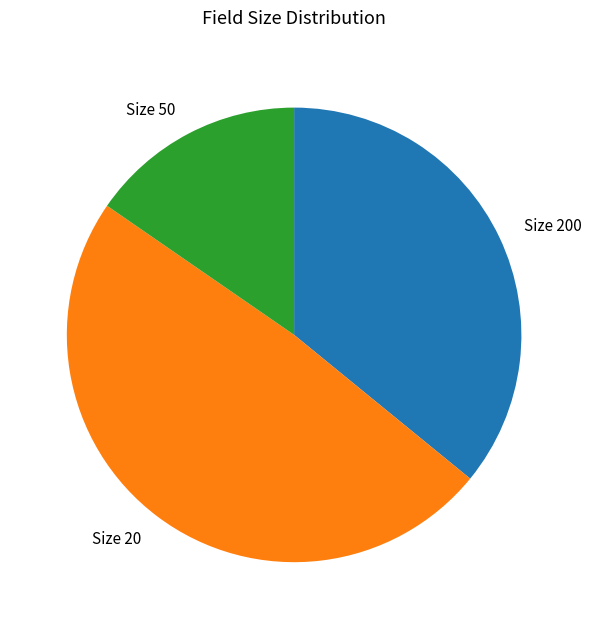

Is there any slice that represents more than half of the pie?

No